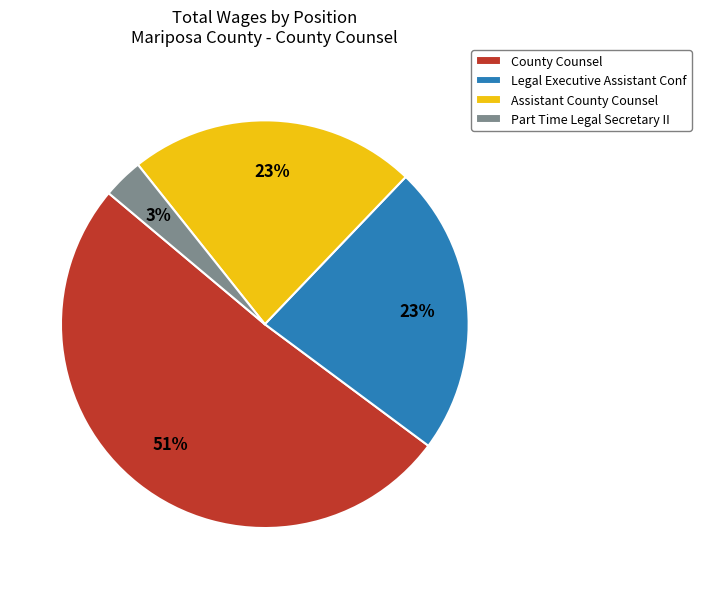

What is the ratio of the value at Legal Executive Assistant Conf to the value at County Counsel?

0.5